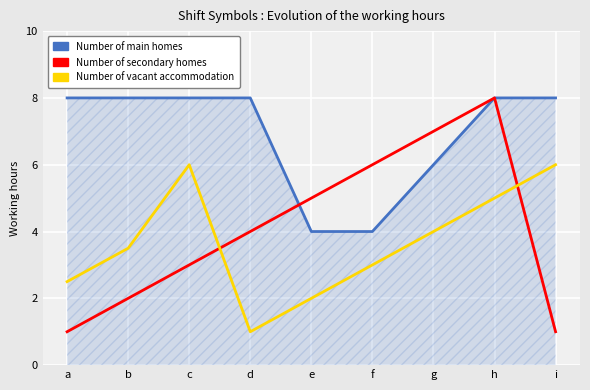

True or false: Number of secondary homes and Number of main homes intersect in this chart.

True